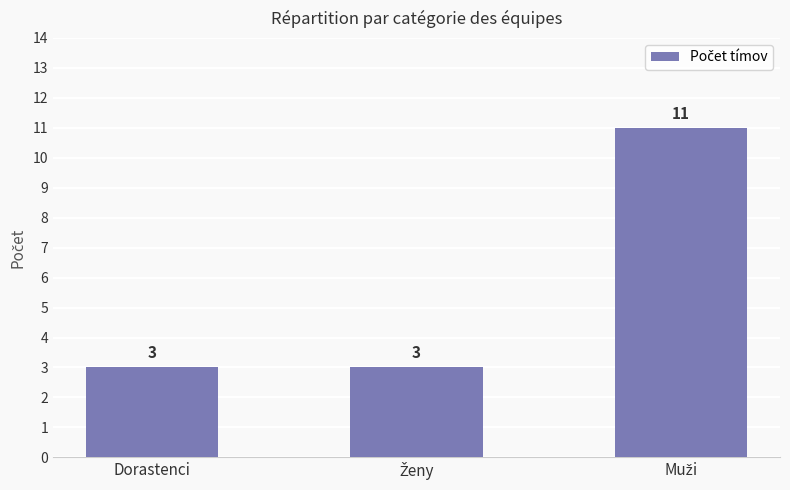

Reading right to left, list all the values displayed in this chart.

11	3	3